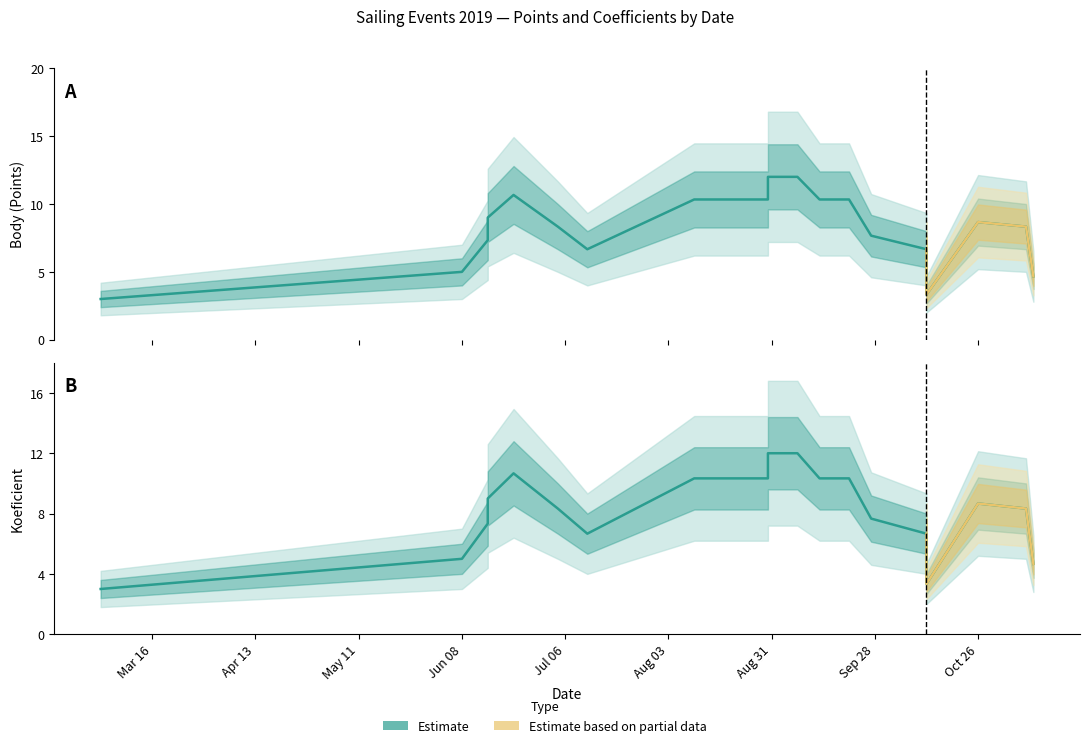

The Koeficient series shows 4 at 2019-08-10. True or false?

False